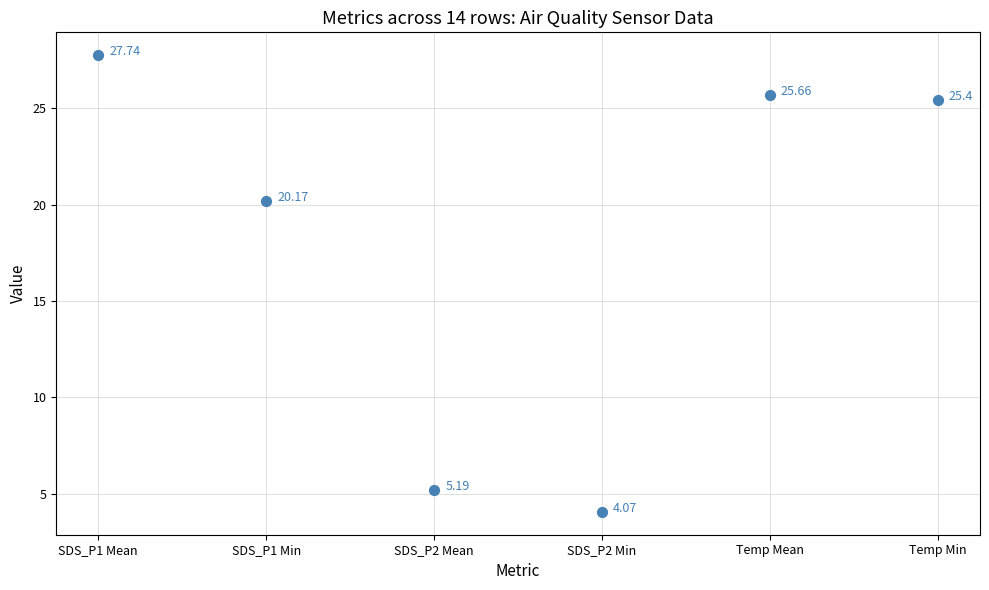

What is the range of Y values (max minus min)?

23.7